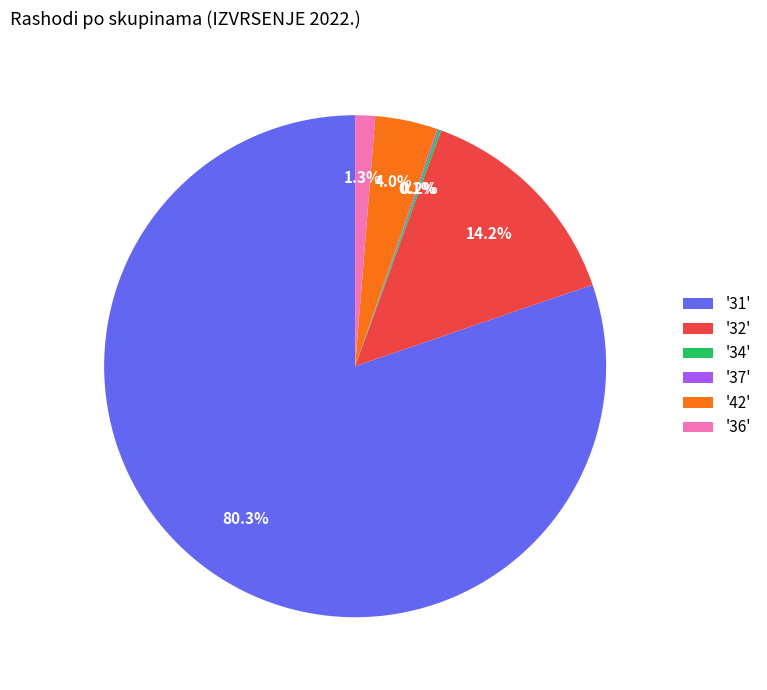

What is the largest slice in the pie chart?

'31'